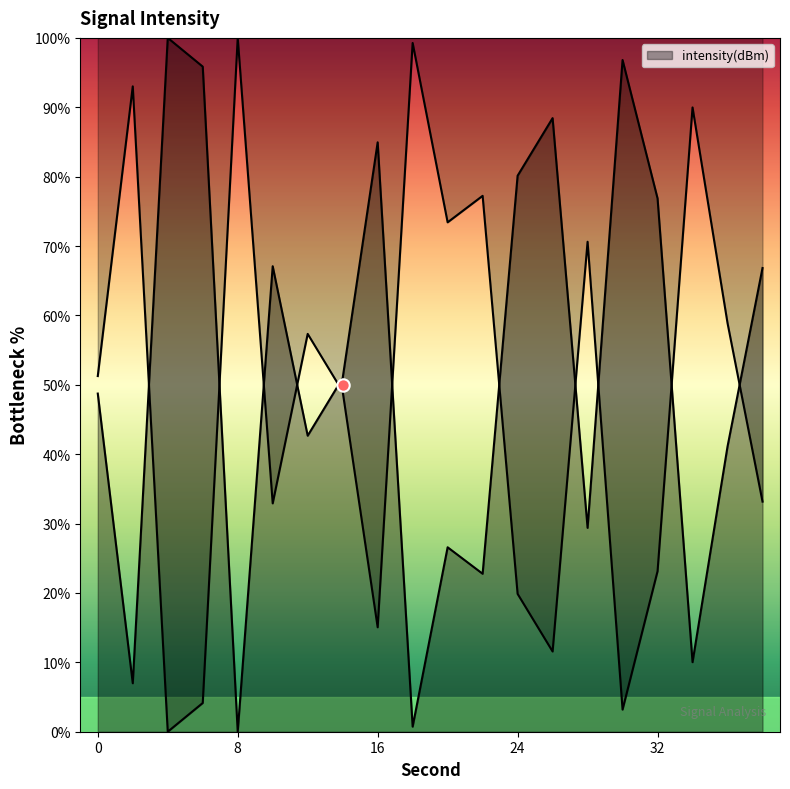

What is the change in value from 6 to 28?

-66.5